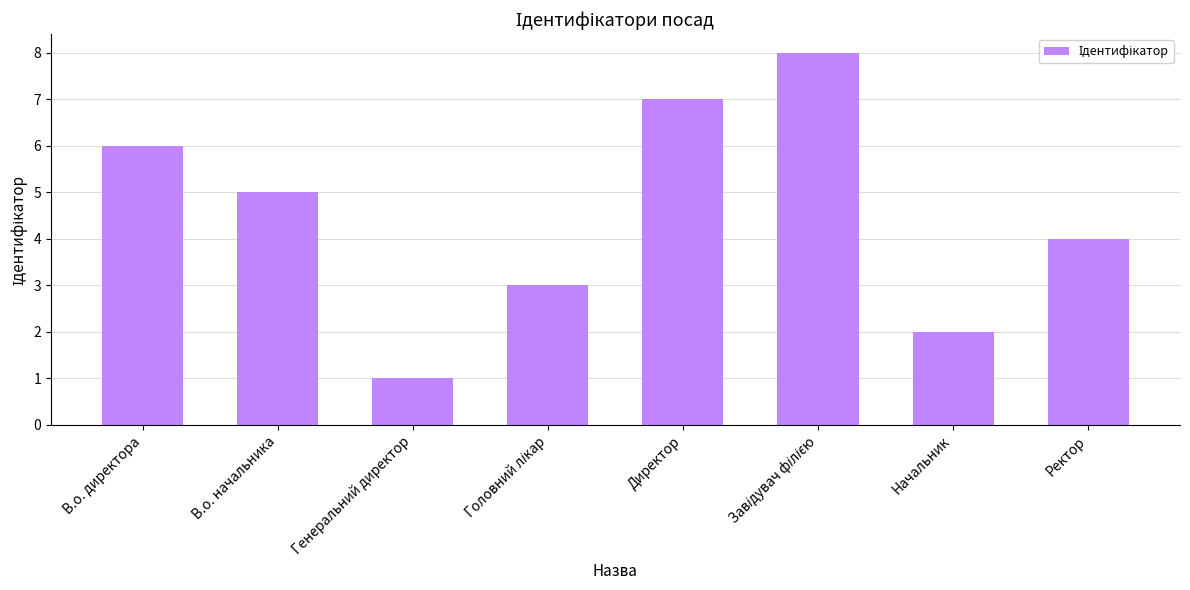

What value does the data have at В.о. директора?

6